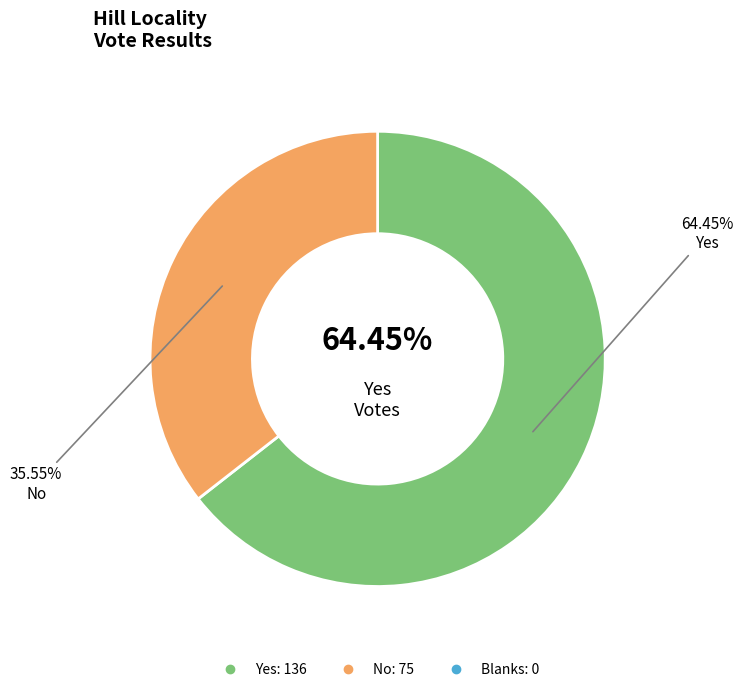

Count the number of slices in the pie.

3